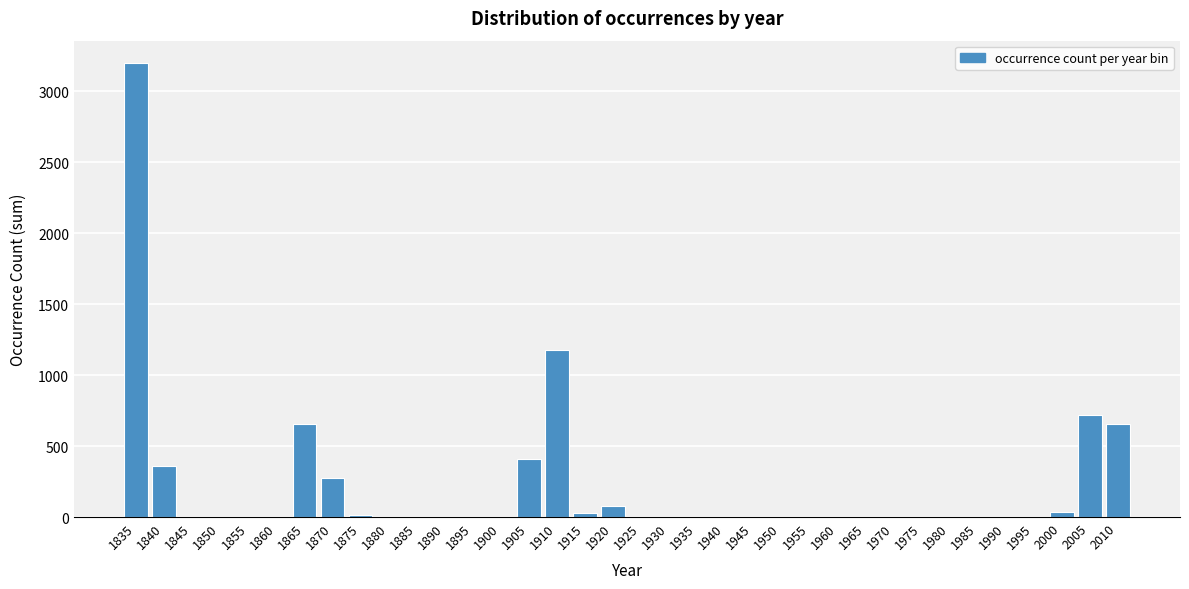

What is the sum of all values?

7611